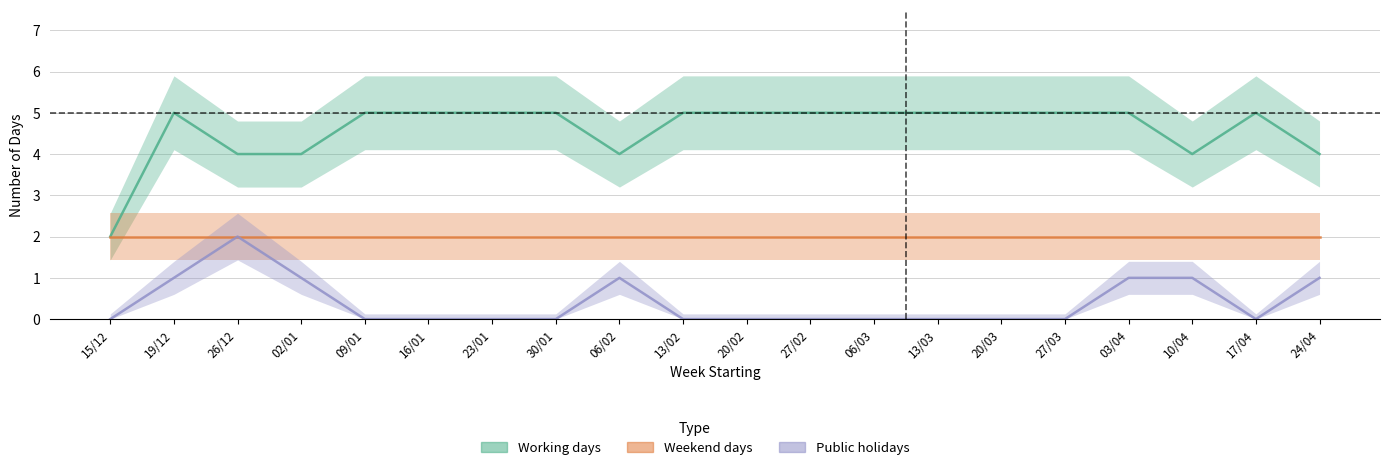

True or false: Public holidays and Working days cross at least once.

False